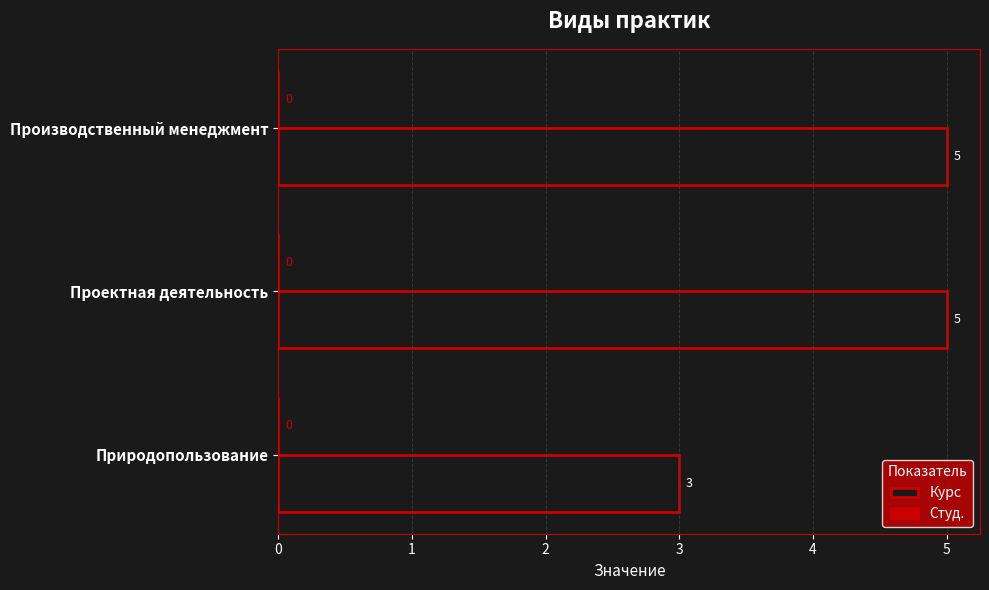

The chart shows a value of 5 at Проектная деятельность. True or false?

True